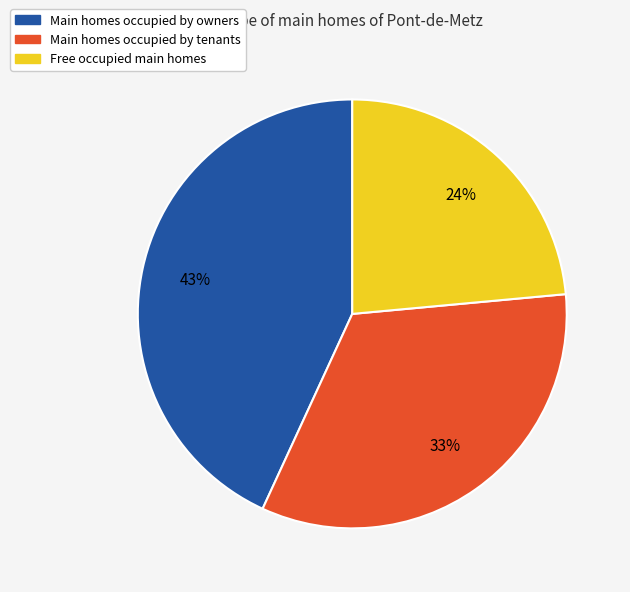

To the nearest percent, what is the combined percentage of Main homes occupied by tenants and Free occupied main homes?

57%